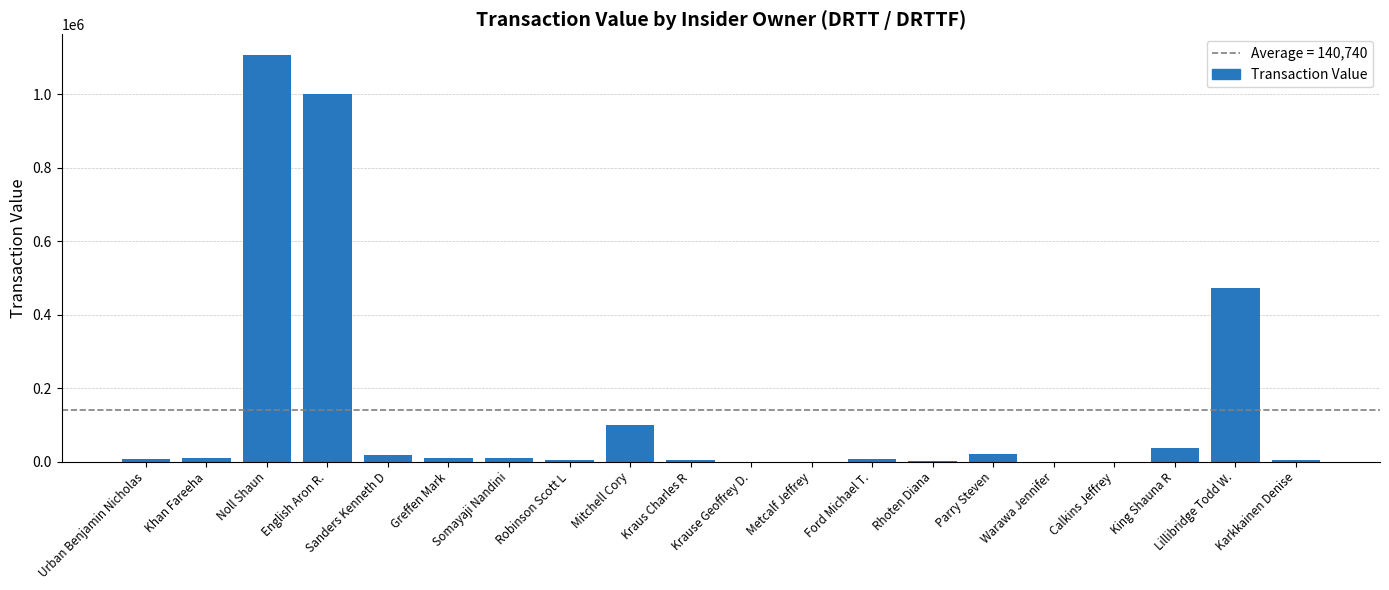

True or false: the data shows 140734 at Mitchell Cory.

False